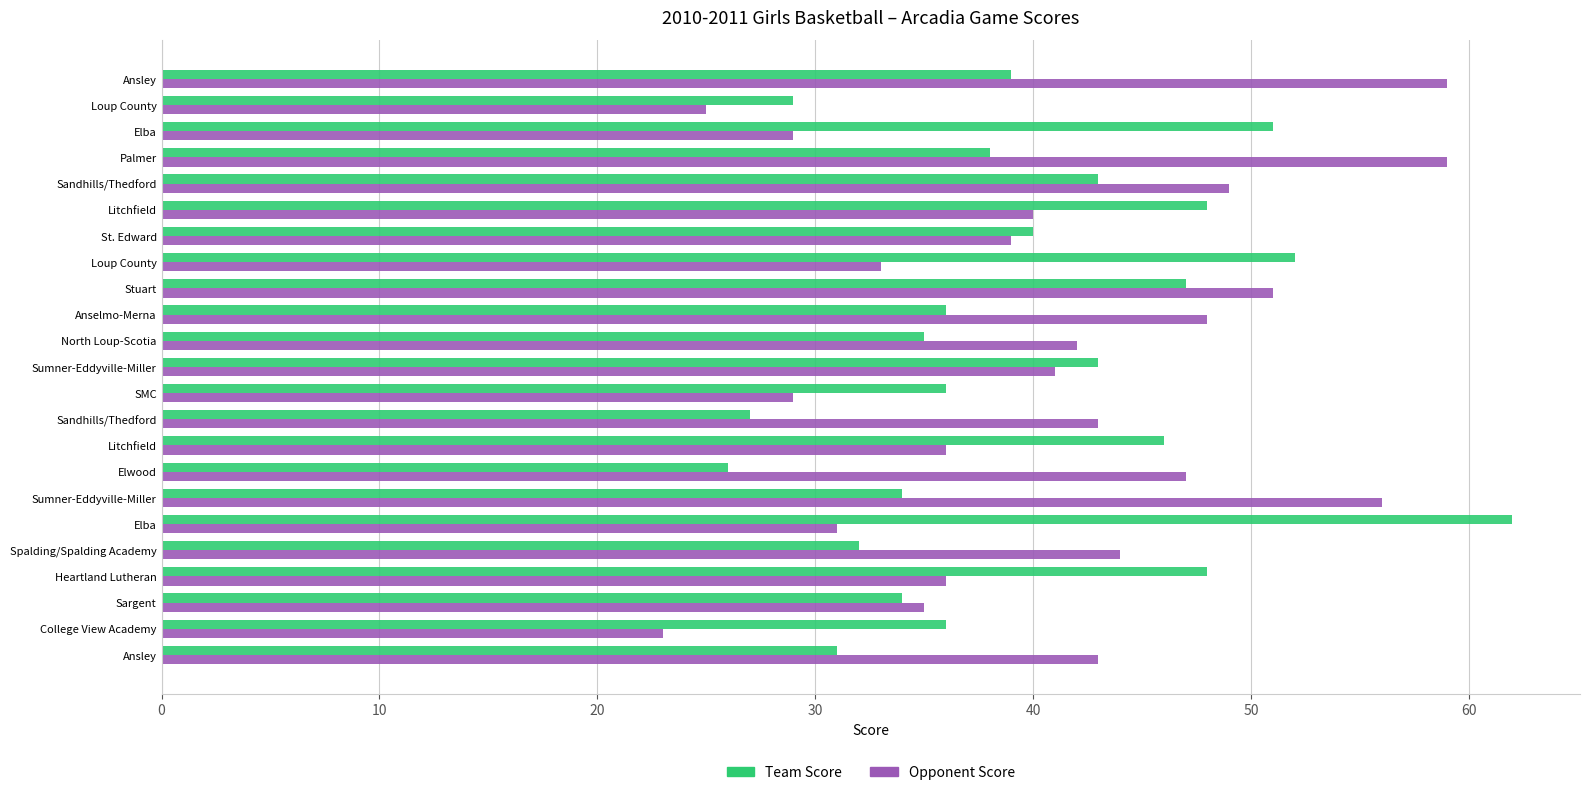

Count the number of categories in the chart.

23